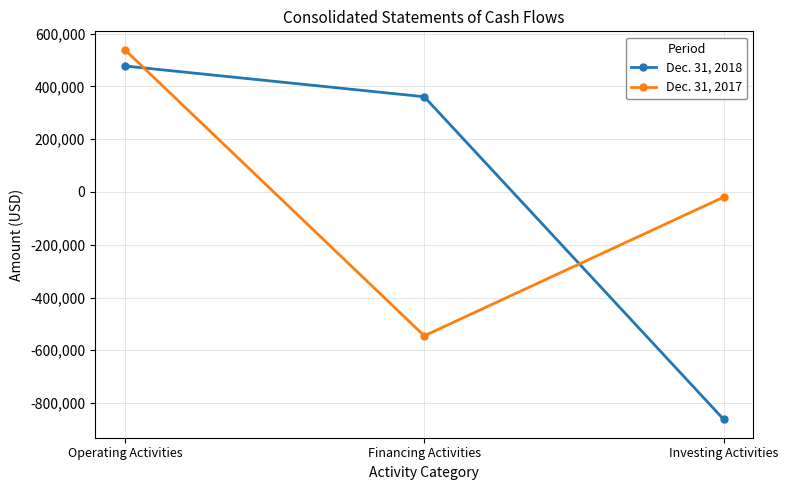

What is the smallest value displayed?

-861326